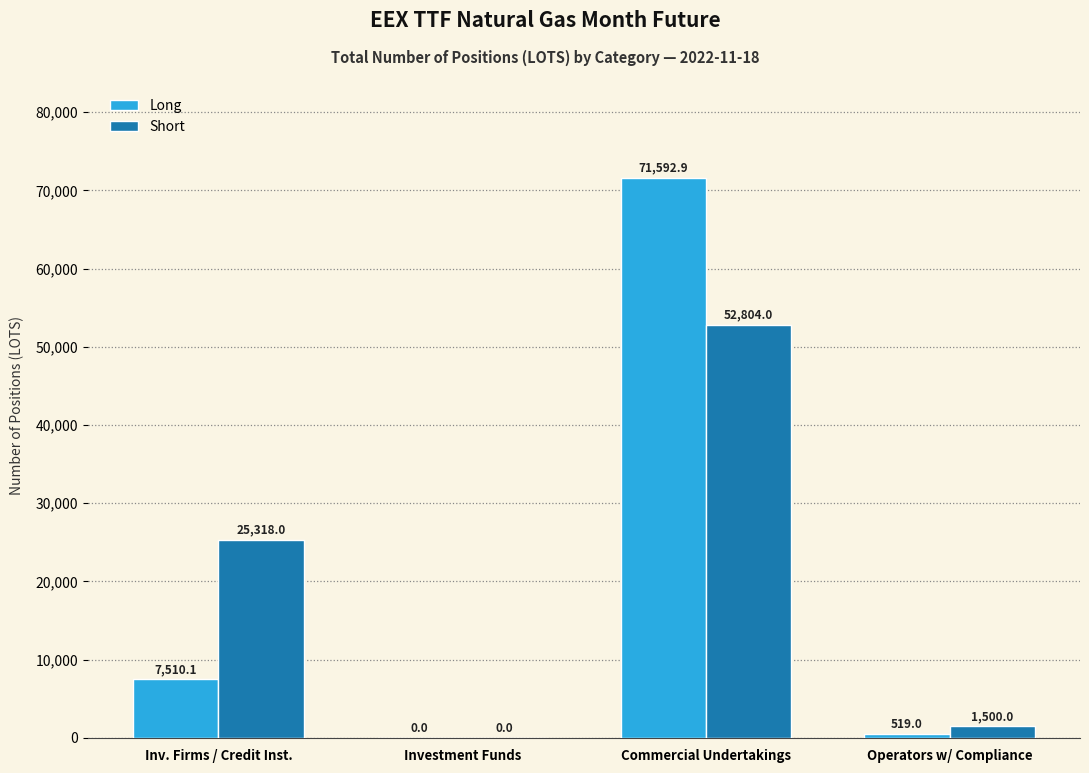

At which category is the sum across all series the highest?

Commercial Undertakings